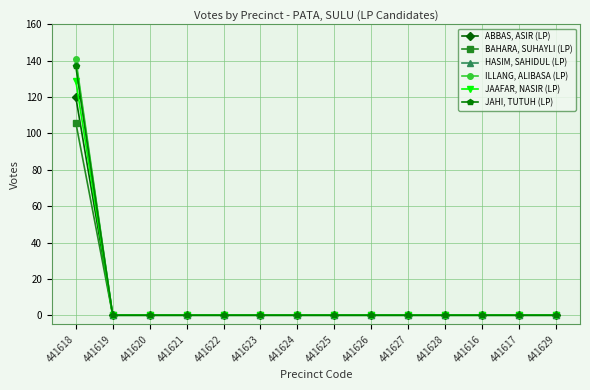

How many data points does each series have?

14